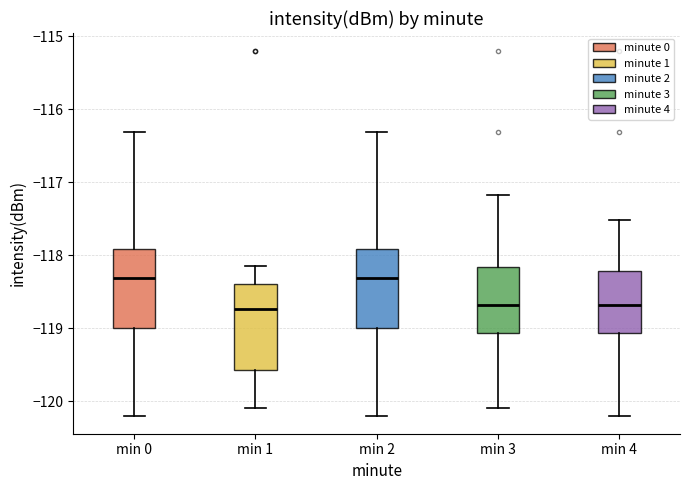

Reading left to right, read every box against the y-axis: the position of its median line, the range the box covers, and the ends of its whiskers. The values are not printed on the chart, so give them approximately, as read against the axis.

min 0: median -118.3, box -119.0 to -117.9, whiskers -120.2 to -116.3
min 1: median -118.7, box -119.6 to -118.4, whiskers -120.1 to -118.2
min 2: median -118.3, box -119.0 to -117.9, whiskers -120.2 to -116.3
min 3: median -118.7, box -119.1 to -118.2, whiskers -120.1 to -117.2
min 4: median -118.7, box -119.1 to -118.2, whiskers -120.2 to -117.5